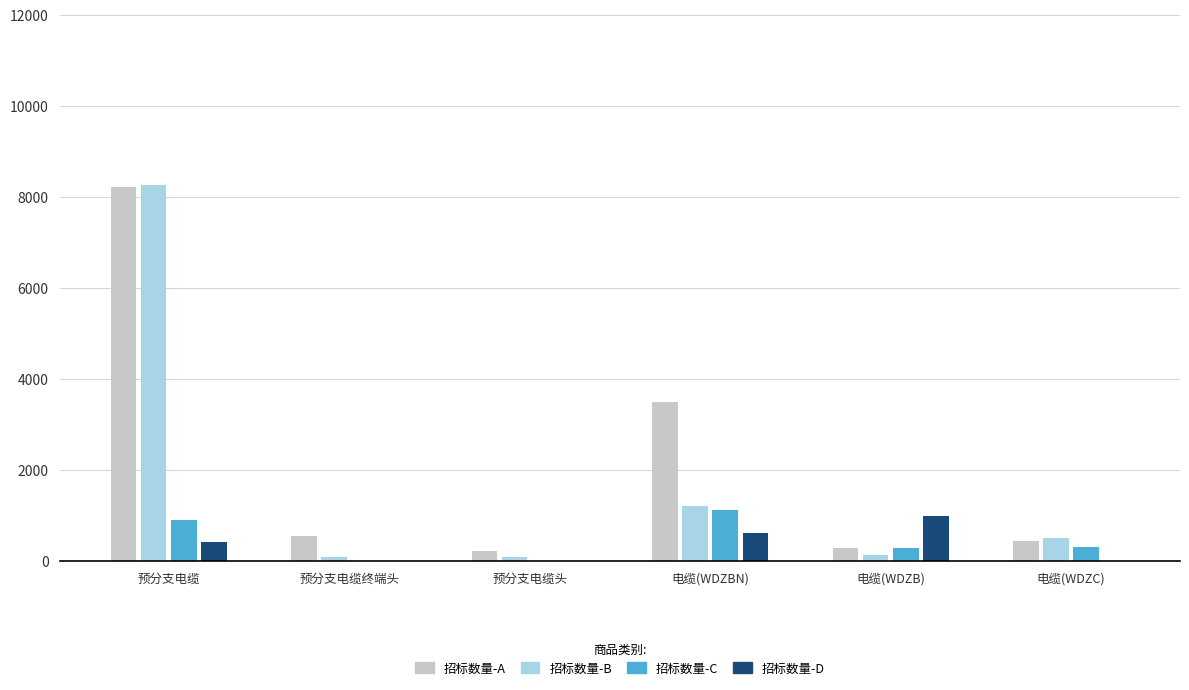

How many values in the 招标数量(千m/个)-D series are below 400?

3